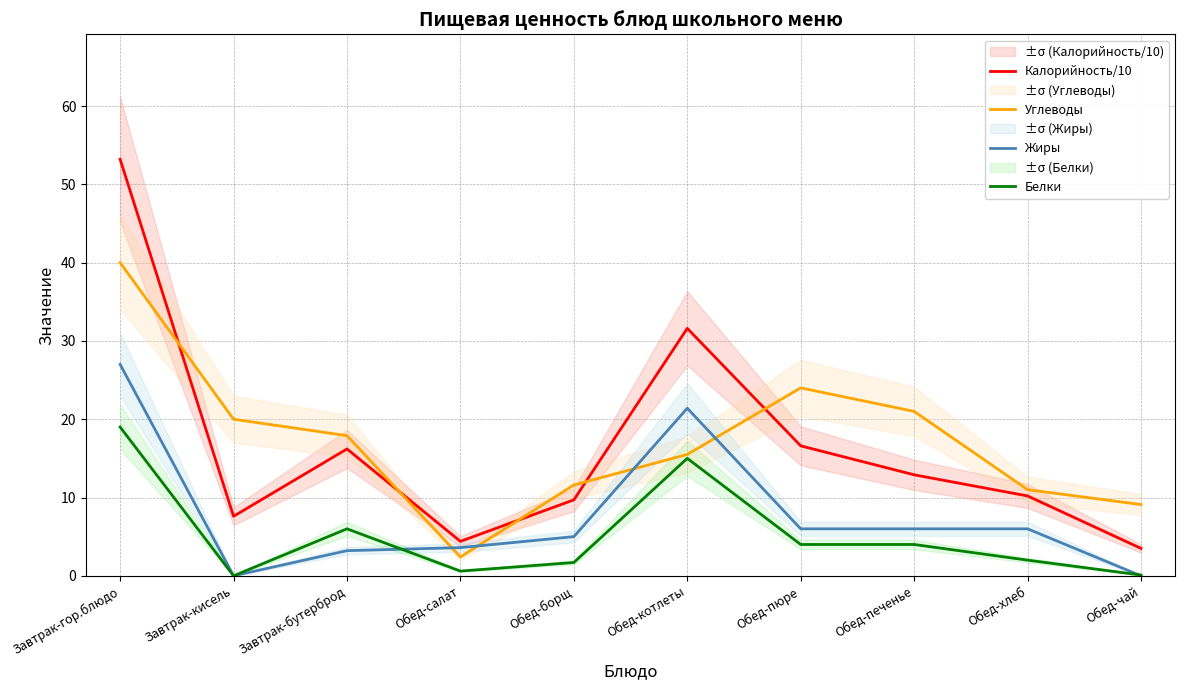

What is the average value of the Калорийность/10 series?

16.6